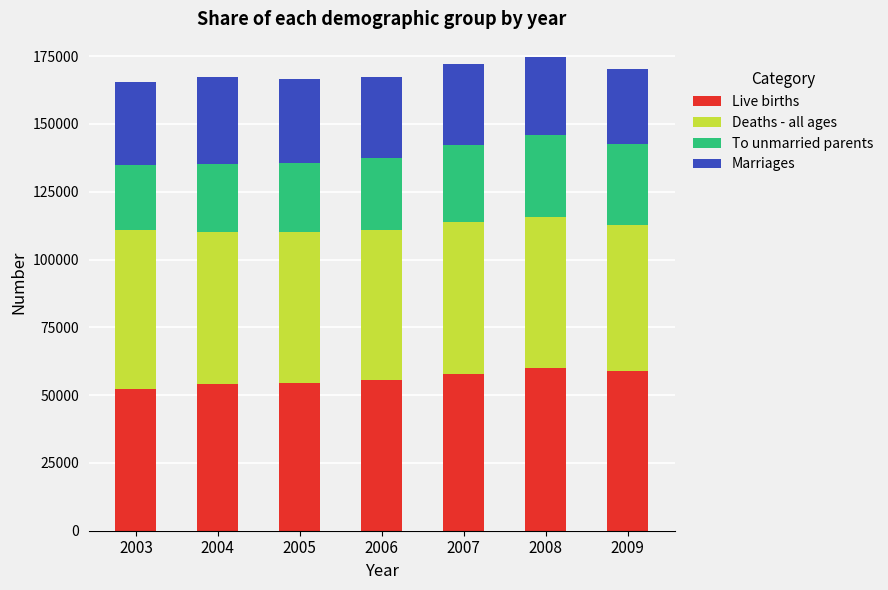

What is the difference between the second highest and minimum values in the Live births series?

6614